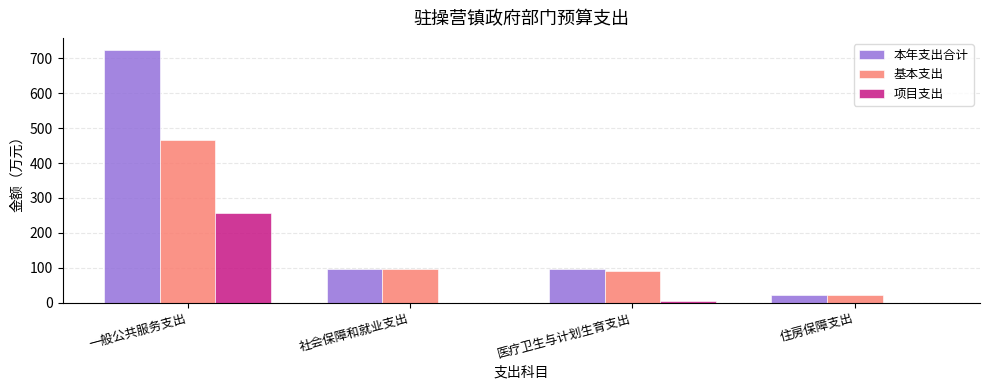

Which series has the largest total across all categories?

本年支出合计